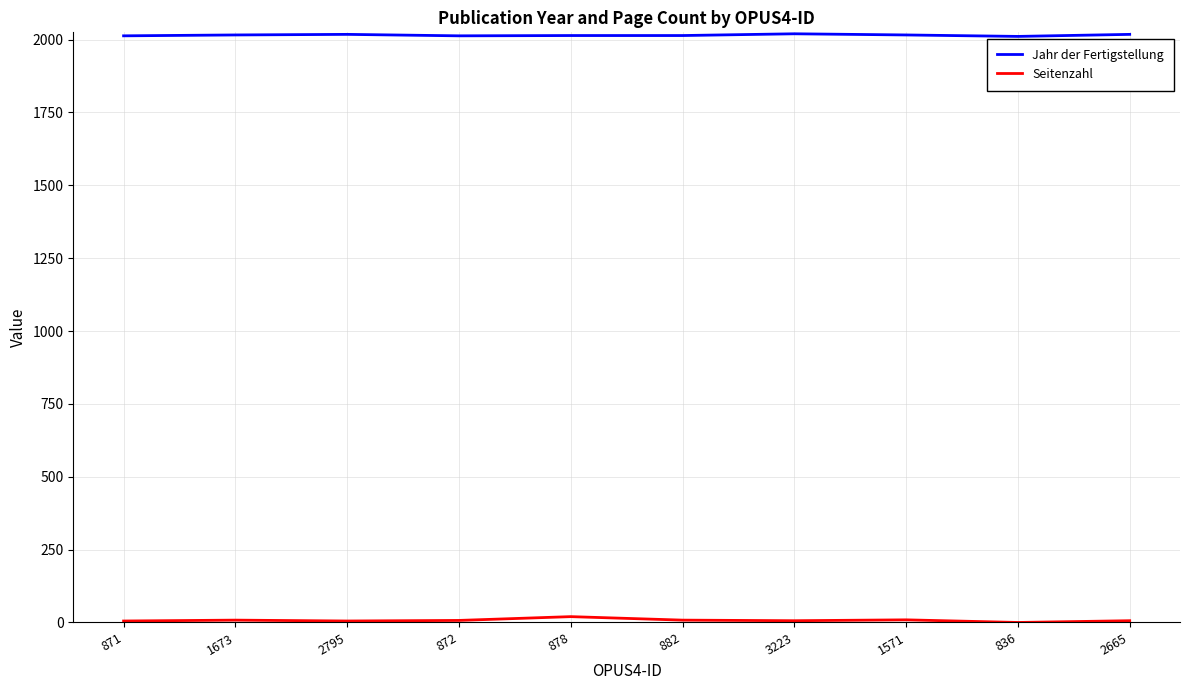

The value of Jahr der Fertigstellung at 878 is 914. True or false?

False